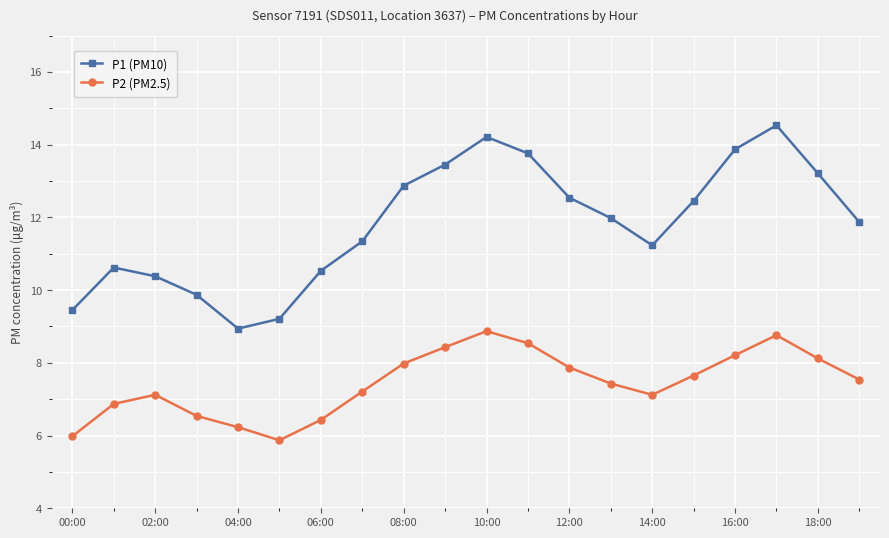

Rank the series by their maximum value, from highest to lowest.

P1 (PM10), P2 (PM2.5)